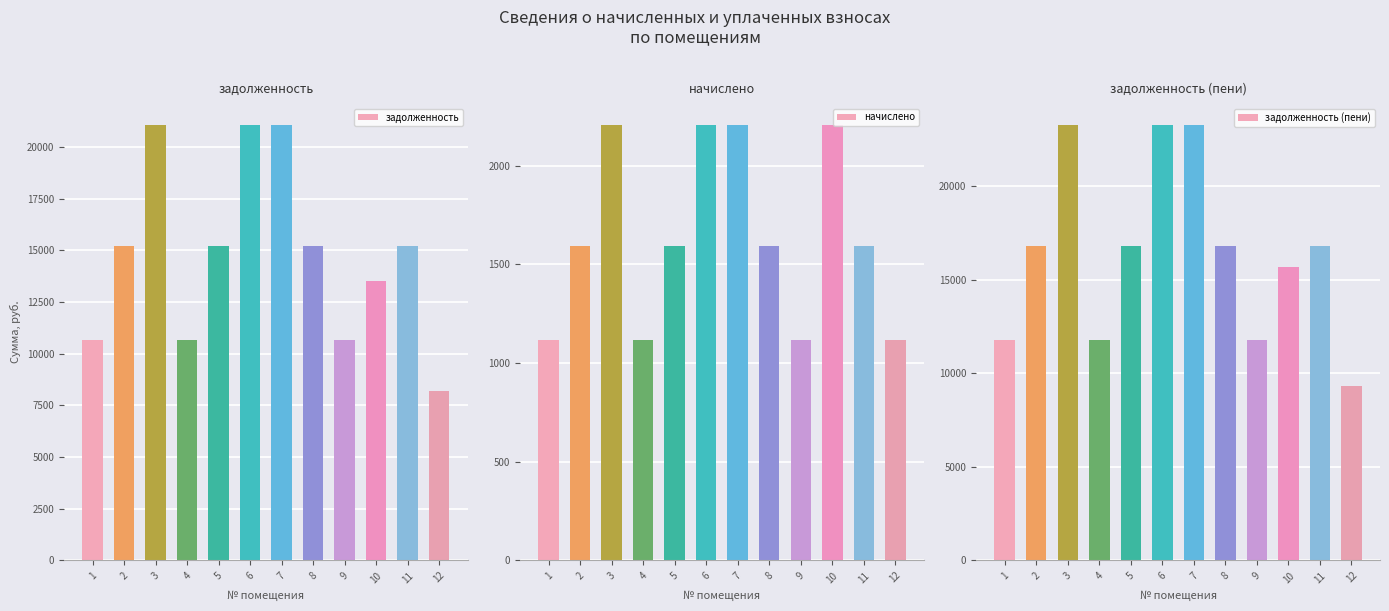

Which series has the largest range (max minus min)?

задолженность (пени)